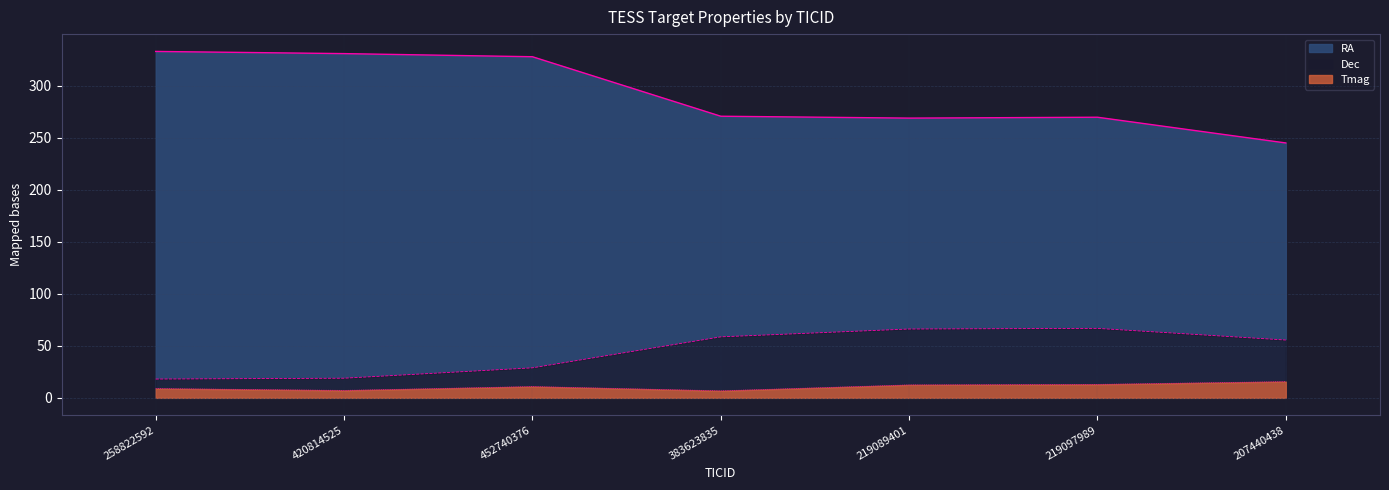

What is the difference between the maximum and second lowest values in the Tmag series?

8.5